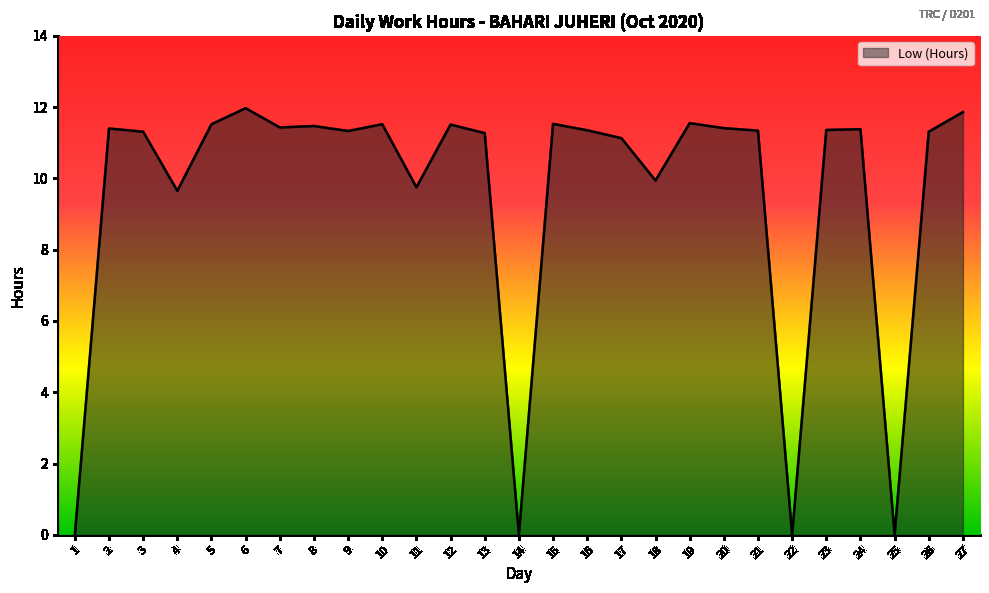

What is the greatest value displayed?

12.0